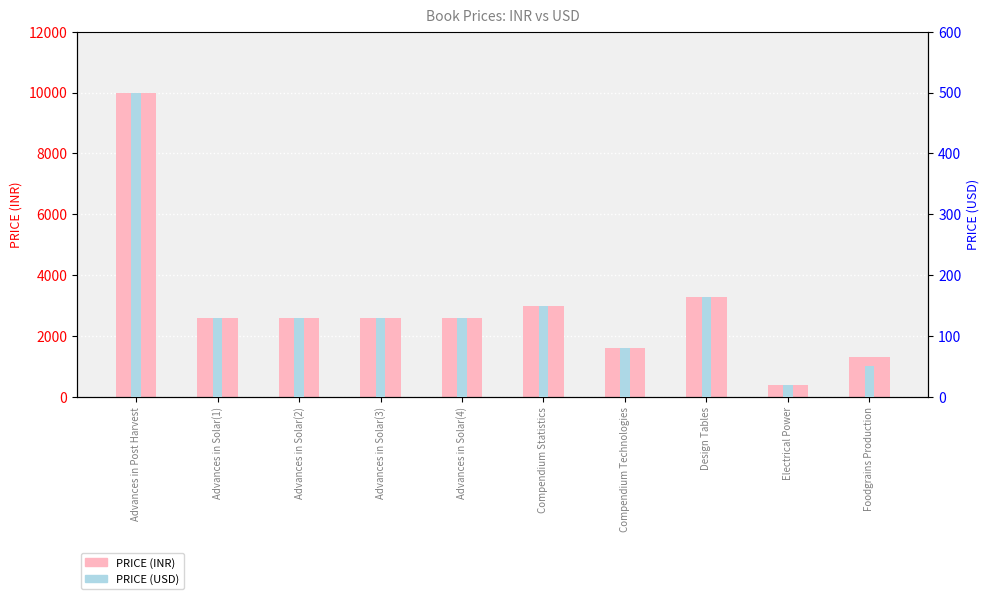

What are all the series names shown in the legend?

PRICE (INR), PRICE (USD)